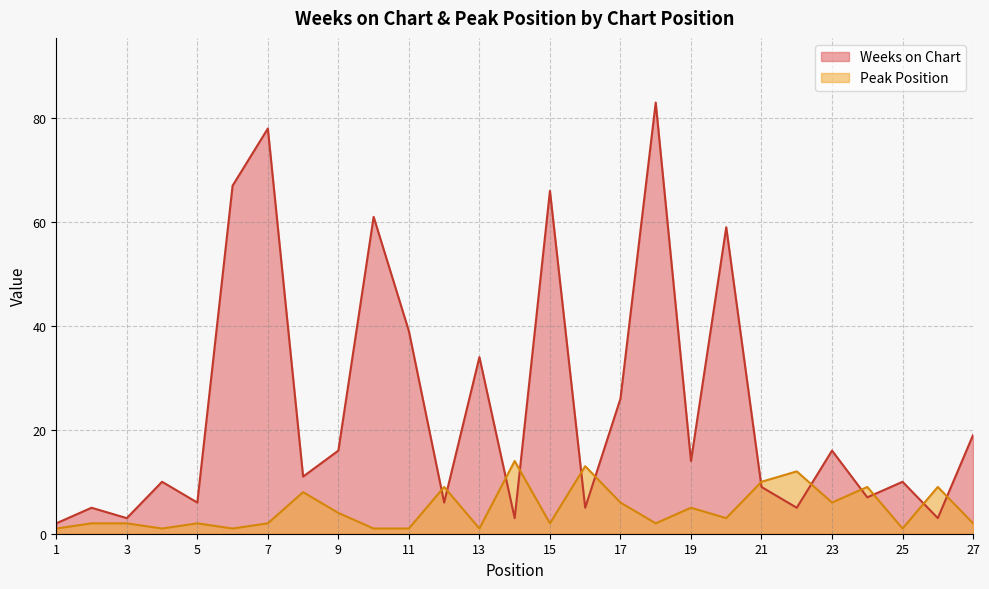

What is the total value across all series at 13?

35